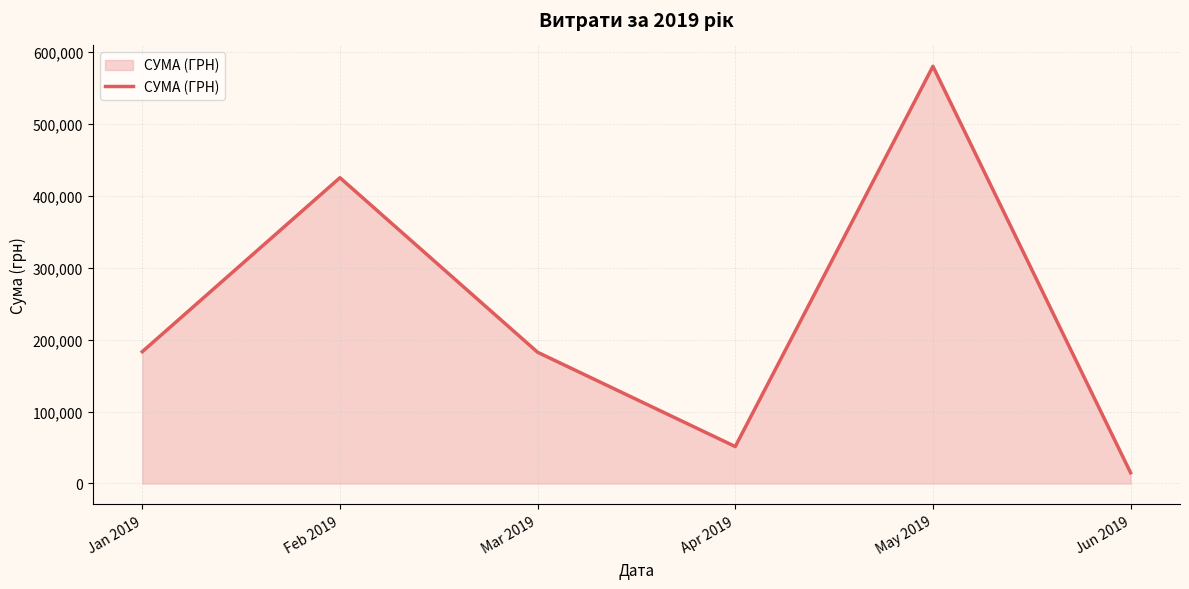

How many series are shown in this chart?

1